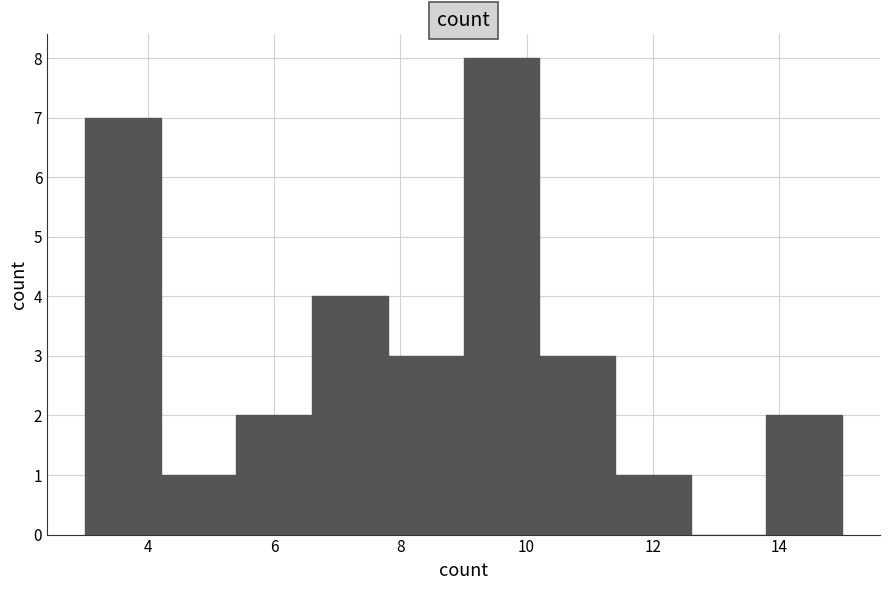

Reading left to right, transcribe this chart: for each bar, give the range it covers on the x-axis and its height. The values are not printed on the chart, so give them approximately, as read against the axis.

3.0 to 4.2: 7
4.2 to 5.4: 1
5.4 to 6.6: 2
6.6 to 7.8: 4
7.8 to 9.0: 3
9.0 to 10.2: 8
10.2 to 11.4: 3
11.4 to 12.6: 1
12.6 to 13.8: 0
13.8 to 15.0: 2